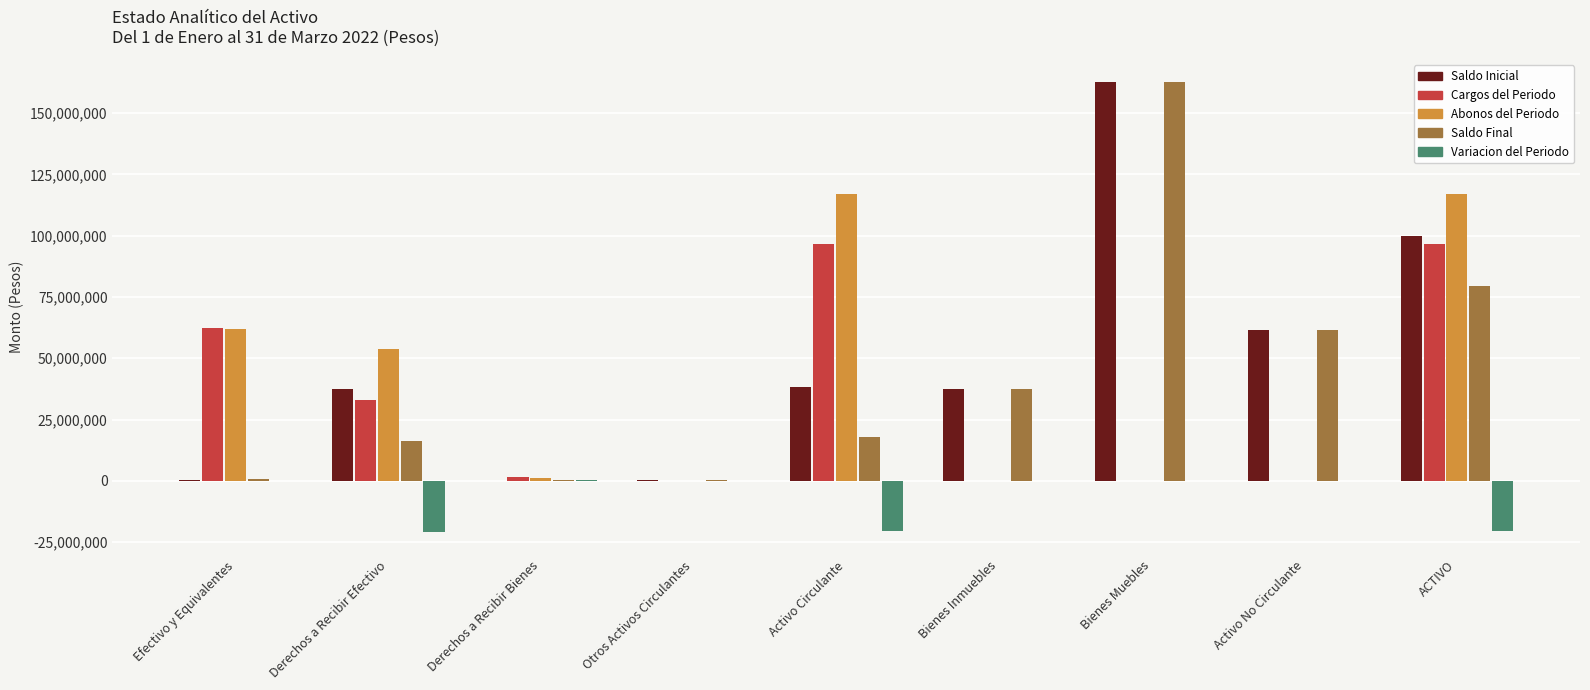

At which label does Saldo Inicial reach its peak?

Bienes Muebles